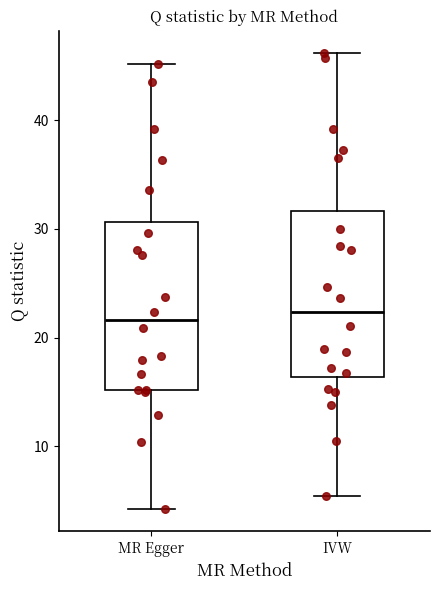

Where is the lower edge of the box for MR Egger on the y-axis? The values are not printed on the chart, so give them approximately, as read against the axis.

15